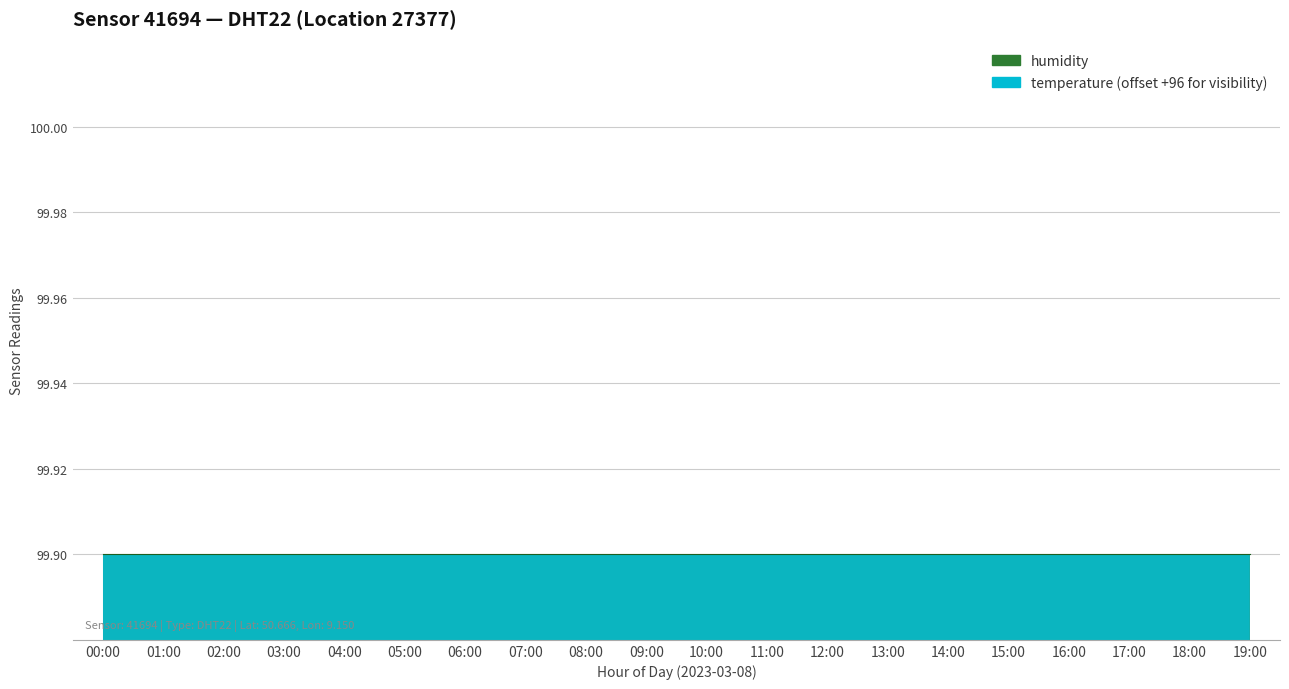

What is the minimum value shown in the chart?

98.4